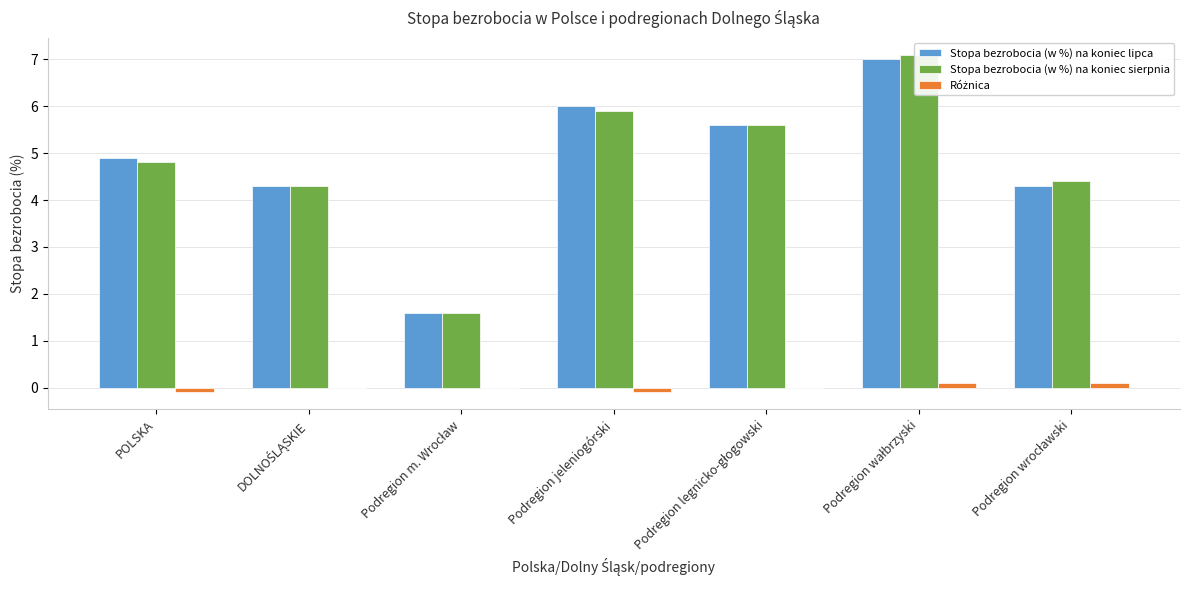

How many bars are there in total?

21